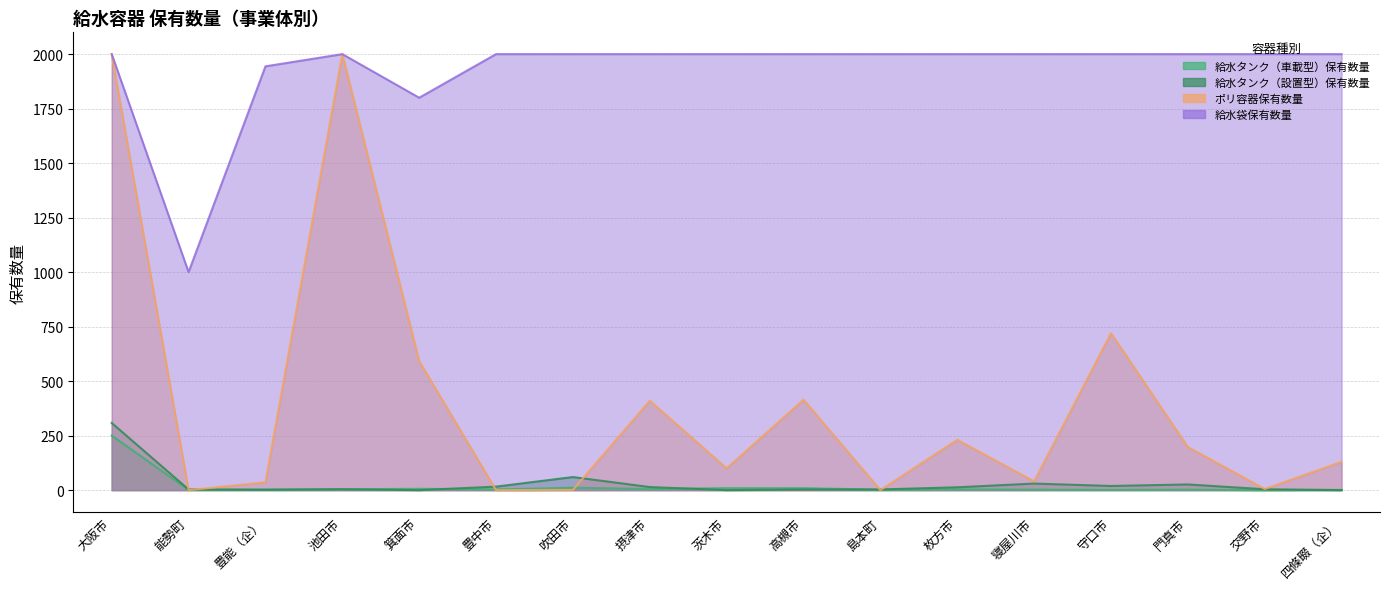

Does the chart display data point markers on the line(s)?

No